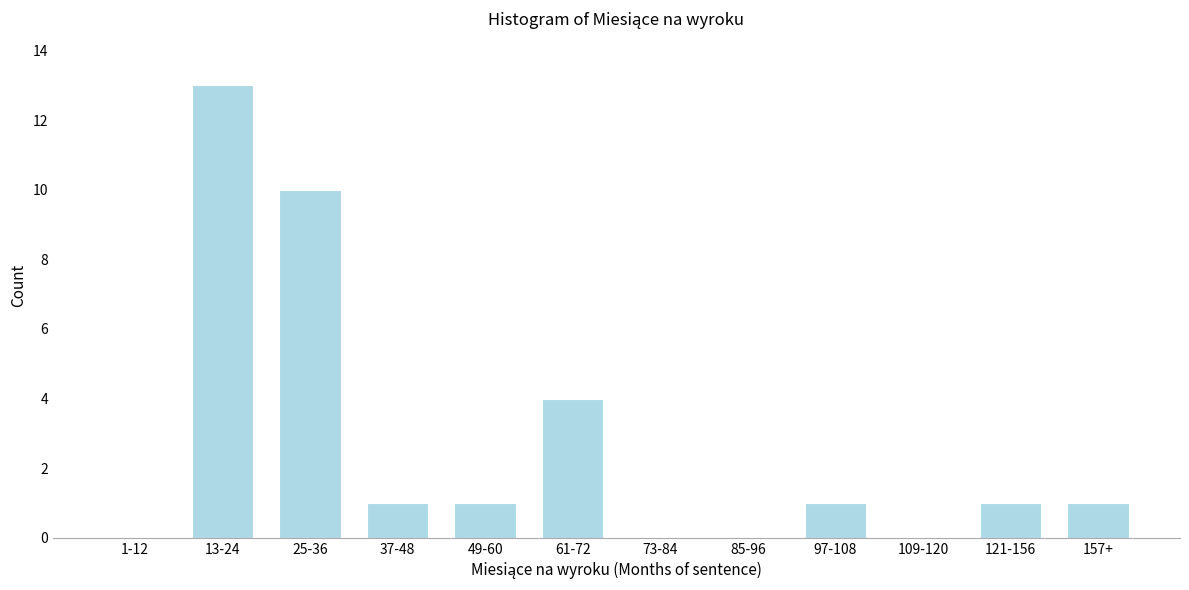

Reading right to left, transcribe all the data shown in this chart.

157+=1	121-156=1	109-120=0	97-108=1	85-96=0	73-84=0	61-72=4	49-60=1	37-48=1	25-36=10	13-24=13	1-12=0